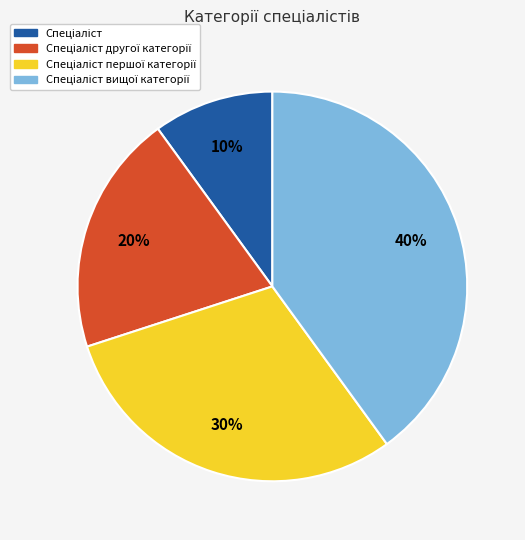

To the nearest percent, what is the average slice percentage?

25%